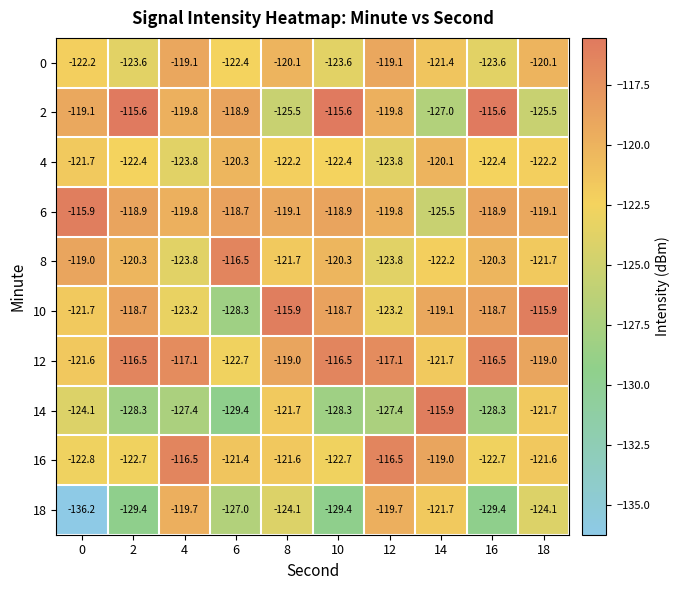

The value of 0 at 8 is -120.1. True or false?

True